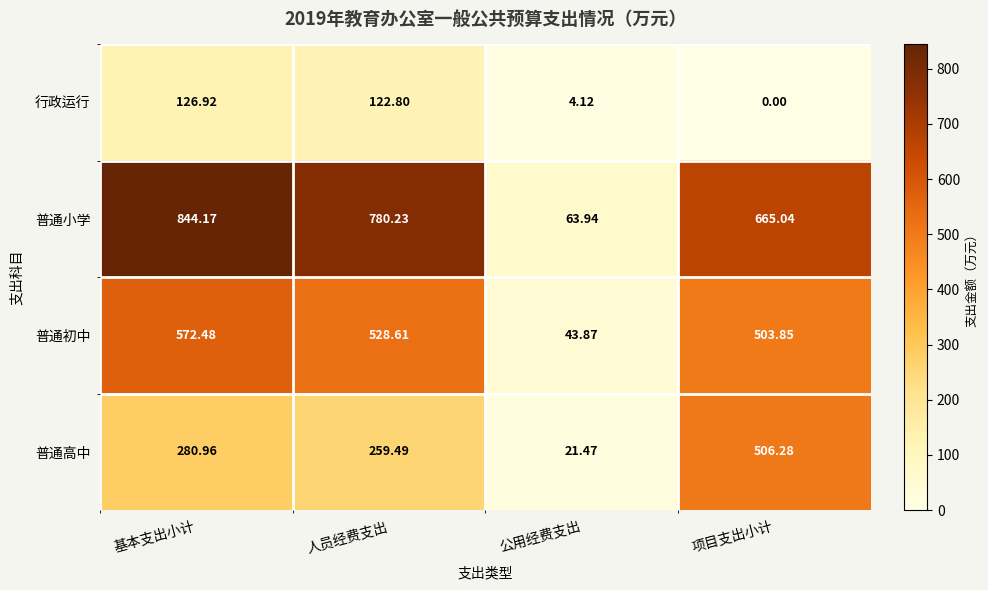

Count the number of data series in this chart.

4